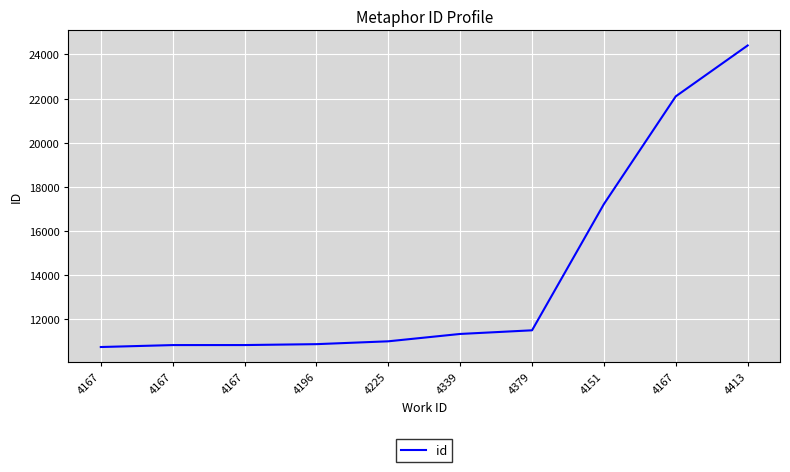

Is this an area chart (filled region under the line)?

No